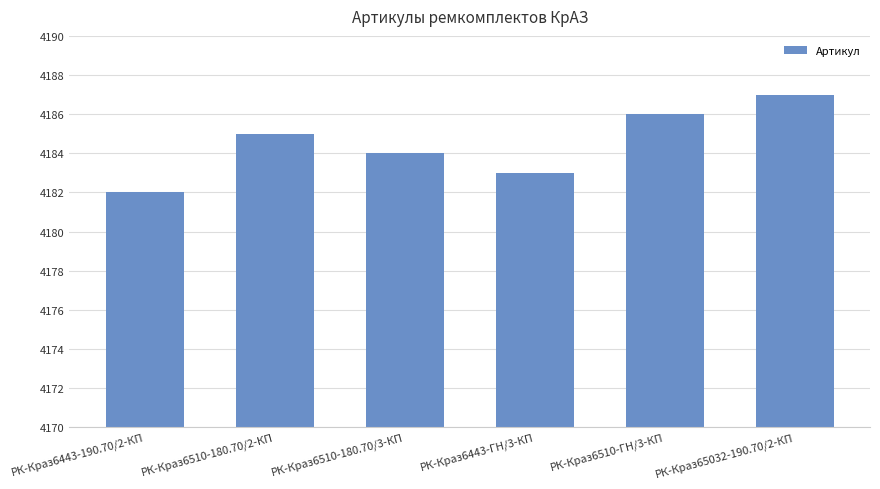

Count the number of data series in this chart.

1